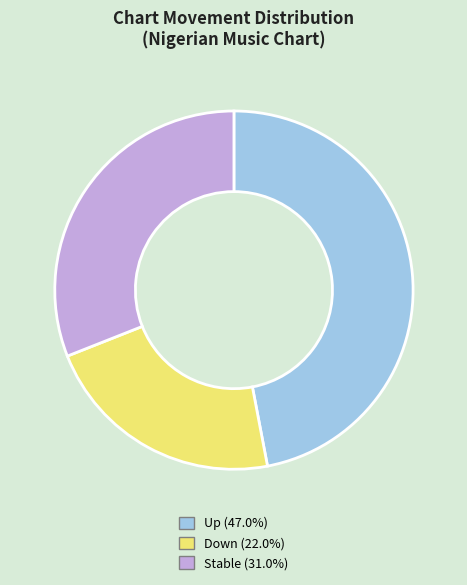

Is there any slice that represents more than half of the pie?

No